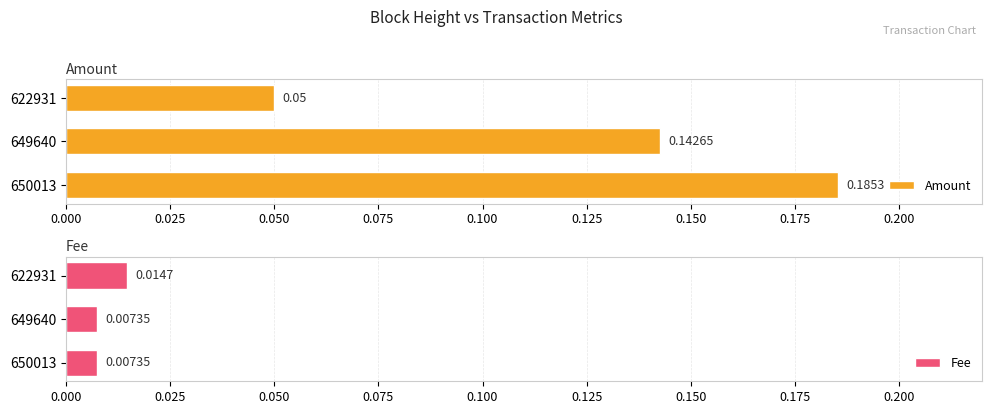

How many Fee values are between 0 and 1?

3